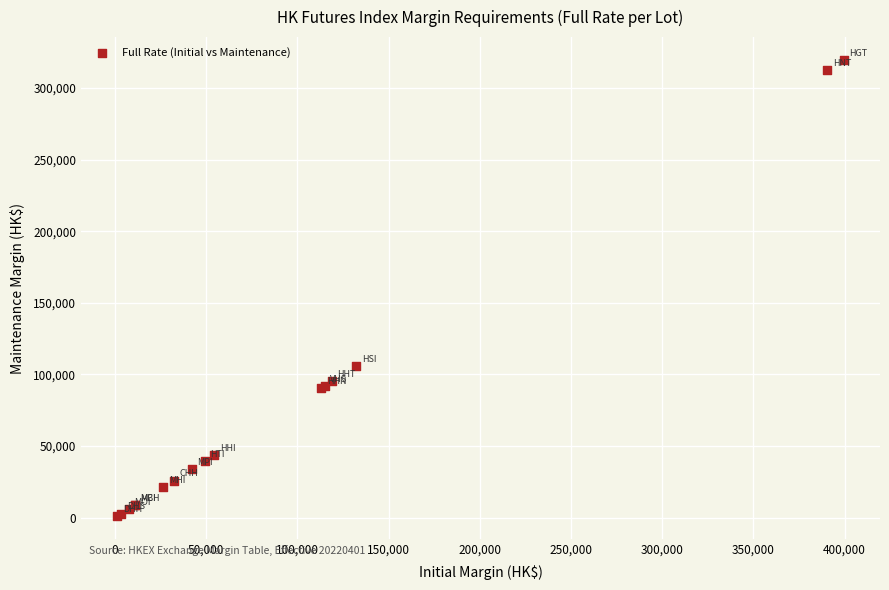

What Y value in the scatter plot is closest to 160307?

105814